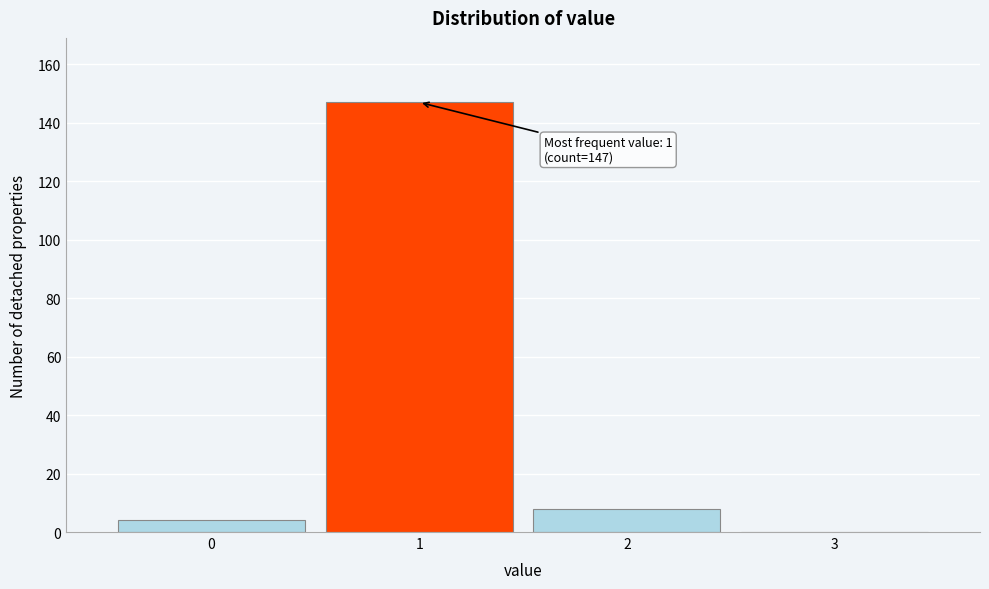

Which range on the x-axis has the tallest bar?

0.5 to 1.5